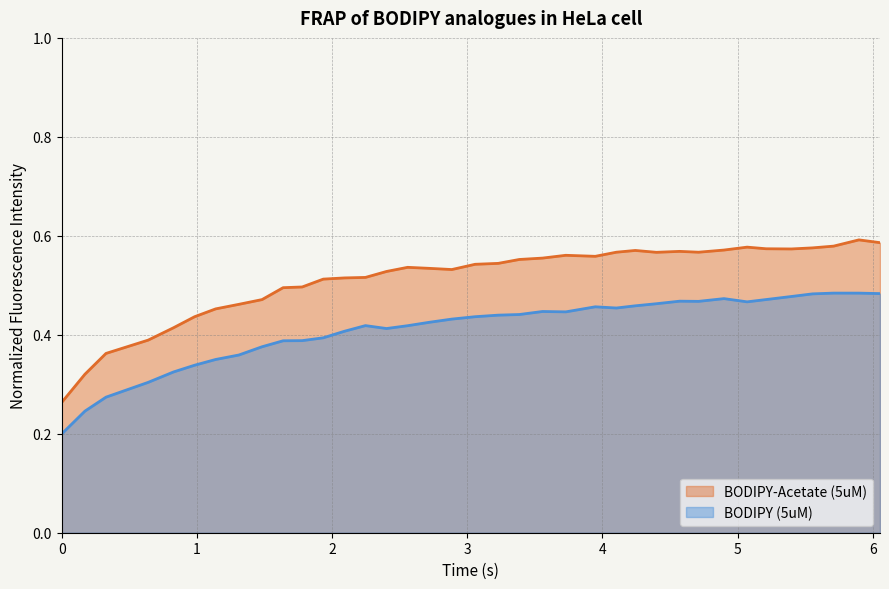

True or false: BODIPY (5uM) and BODIPY-Acetate (5uM) cross at least once.

False